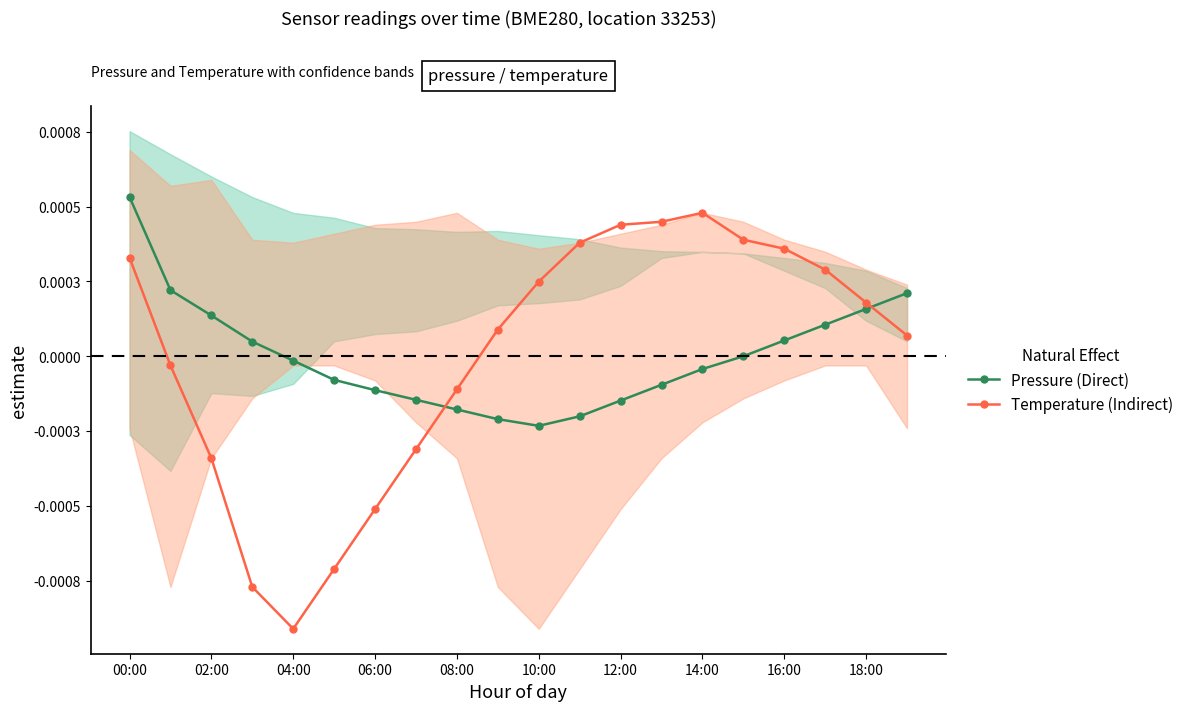

How many values in the Pressure (Direct) series are below 0?

12